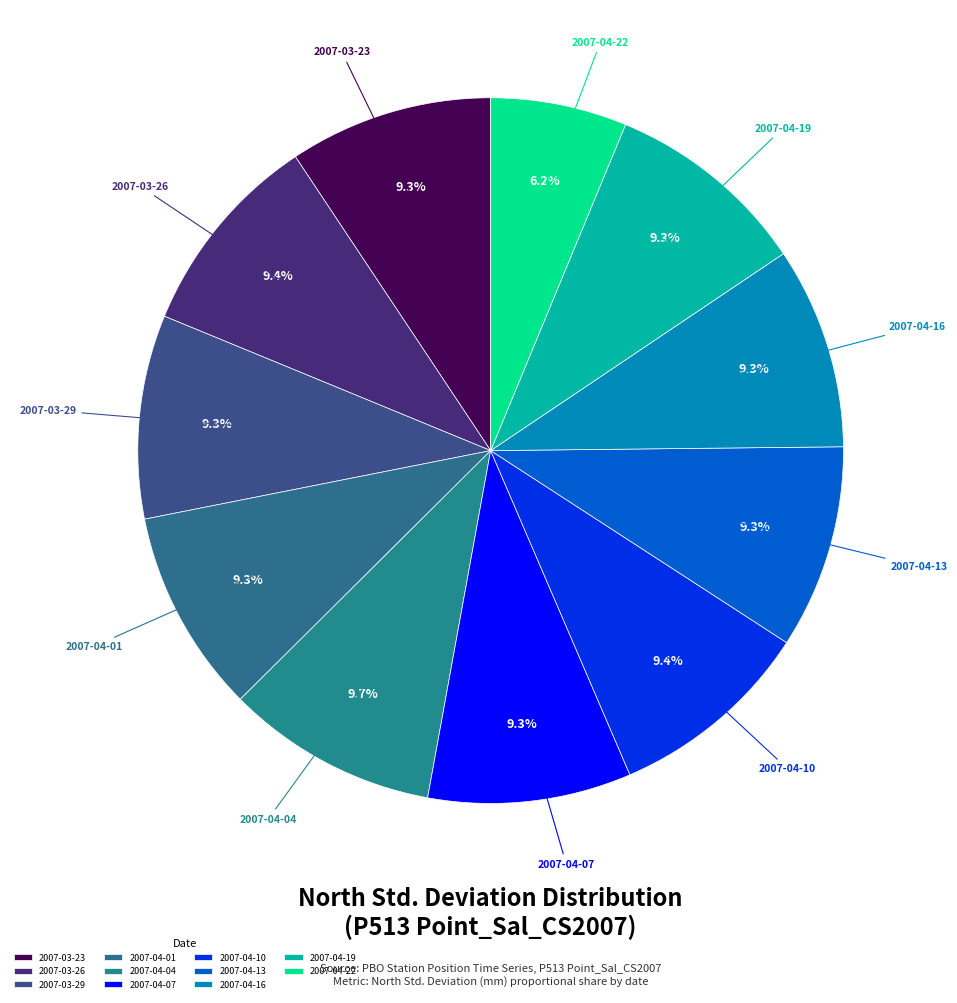

Which category has the smallest portion of the pie?

2007-04-22